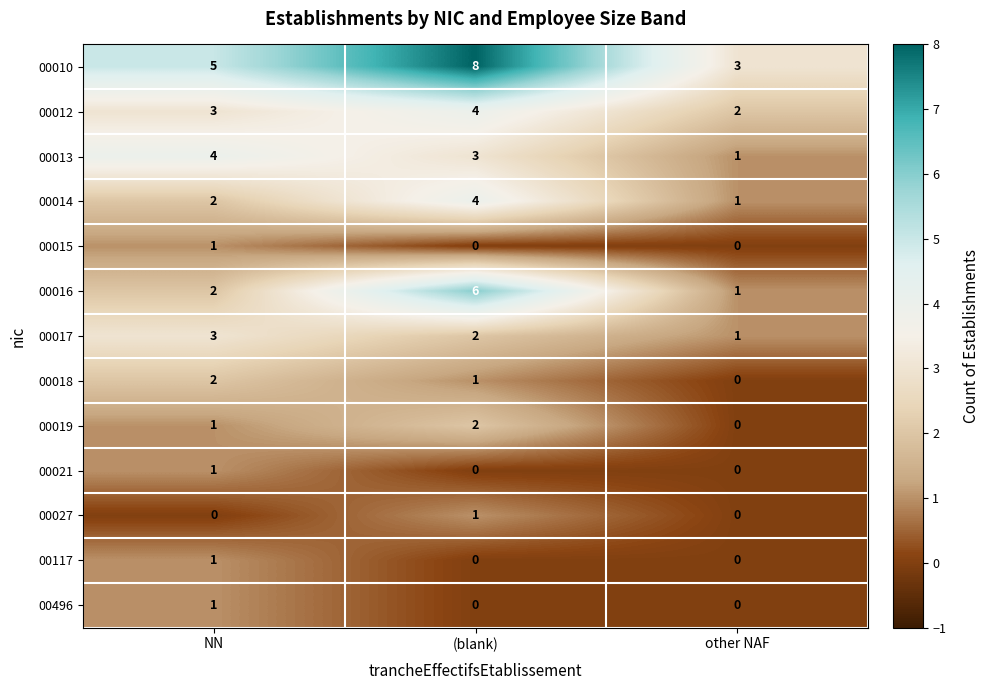

Which series has the largest total across all categories?

00010